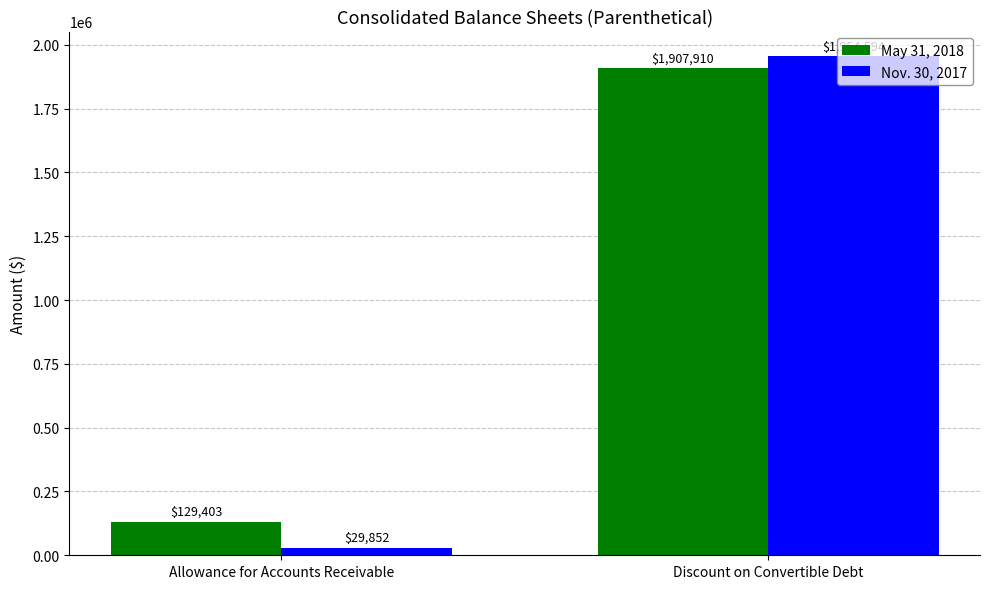

What is the sum of the May 31, 2018 values at Discount on Convertible Debt and Allowance for Accounts Receivable?

2037313